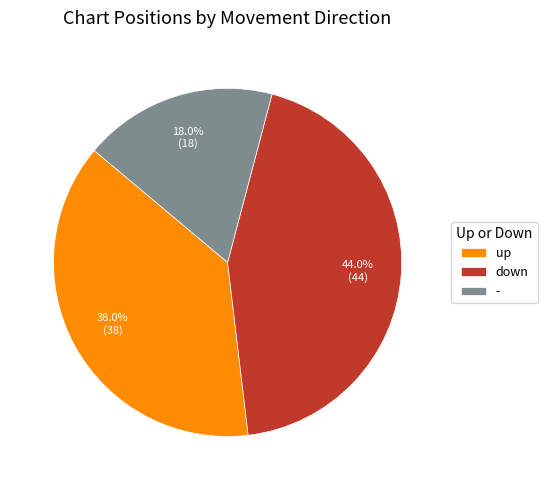

How many segments does this pie chart have?

3